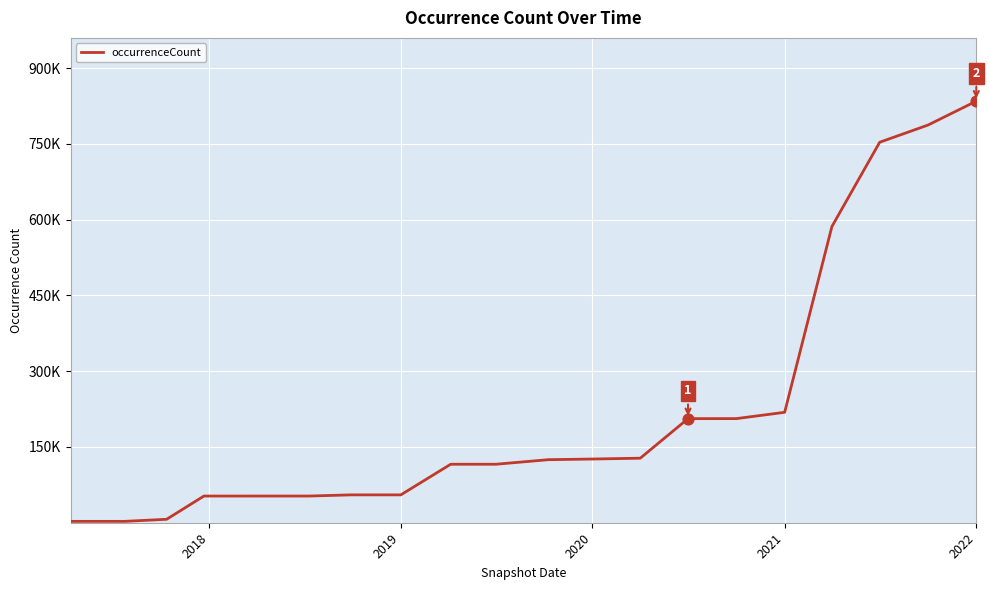

Does the chart have visible grid lines?

Yes